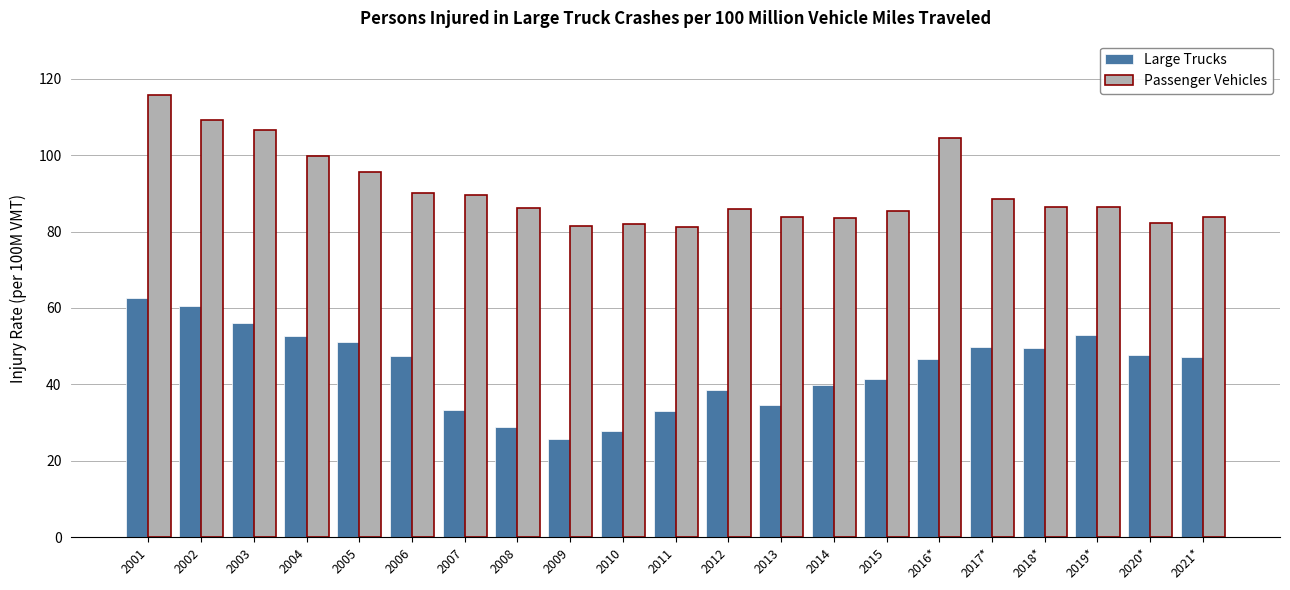

What is the value of the Large Trucks bar at the 20th from the left?

47.6